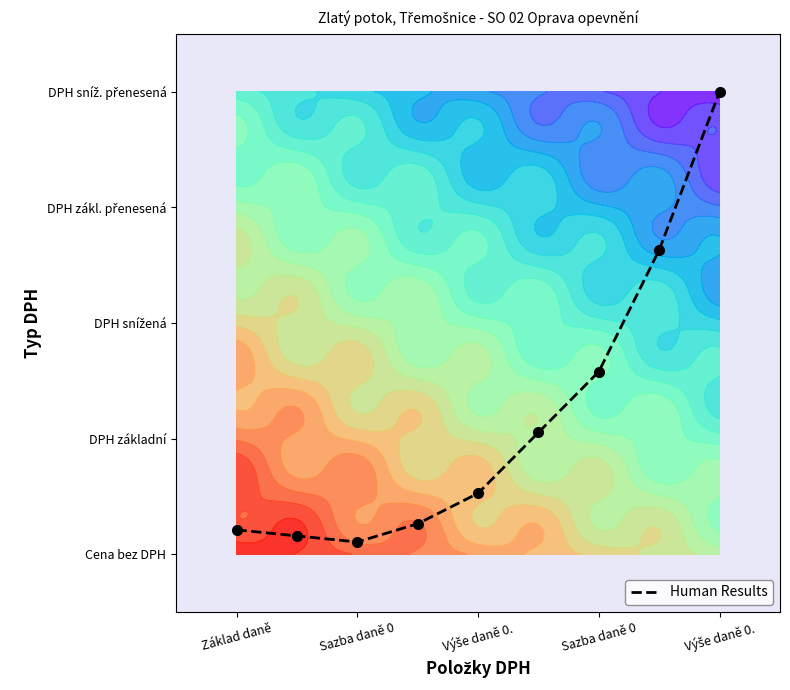

How many categories are shown in the chart?

9